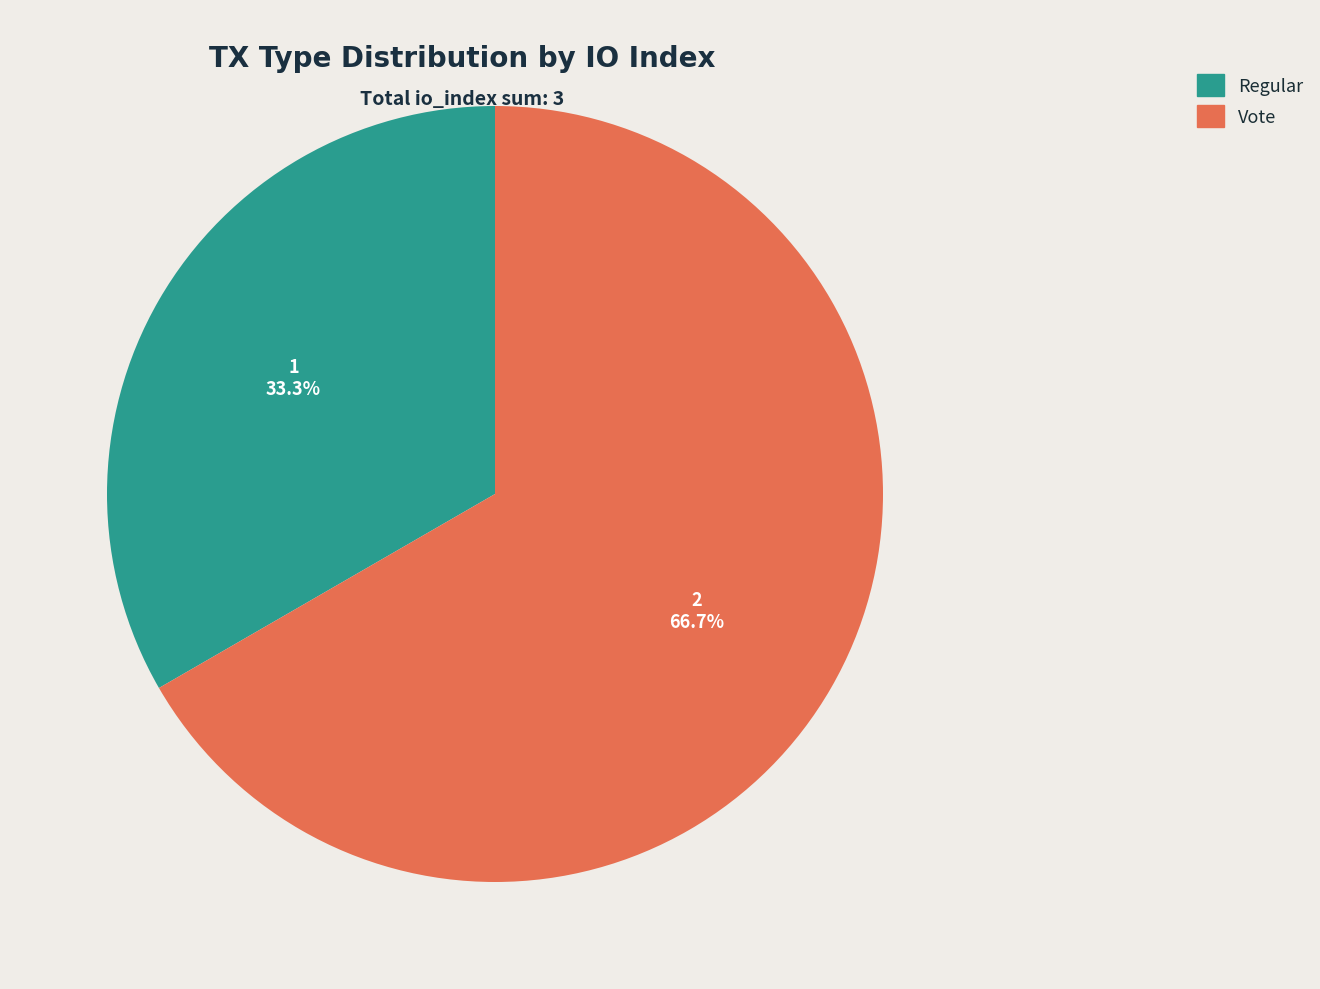

Which category accounts for the majority?

Vote